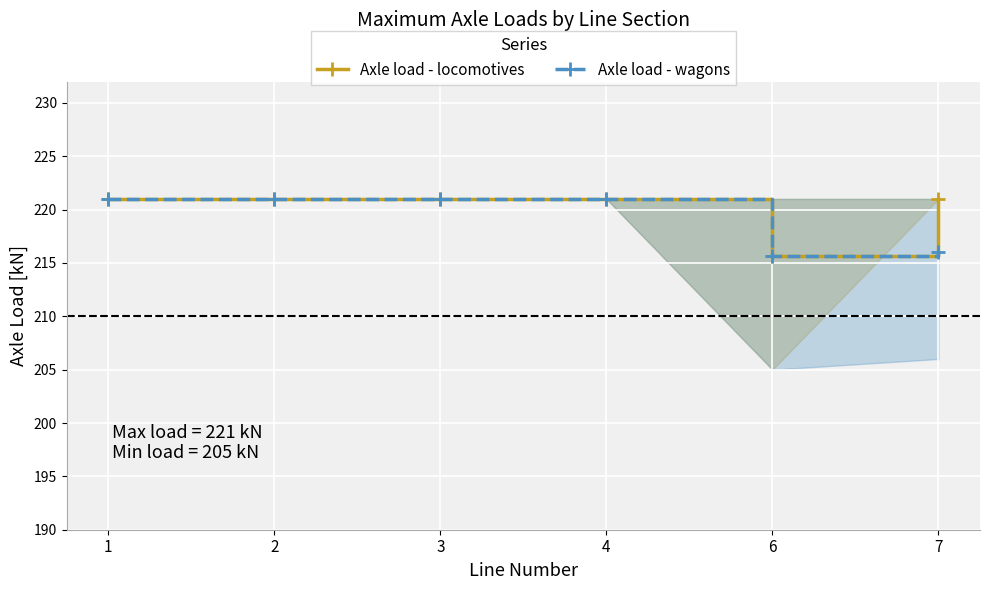

Rank the series at 6 from lowest to highest value.

Axle load - locomotives, Axle load - wagons